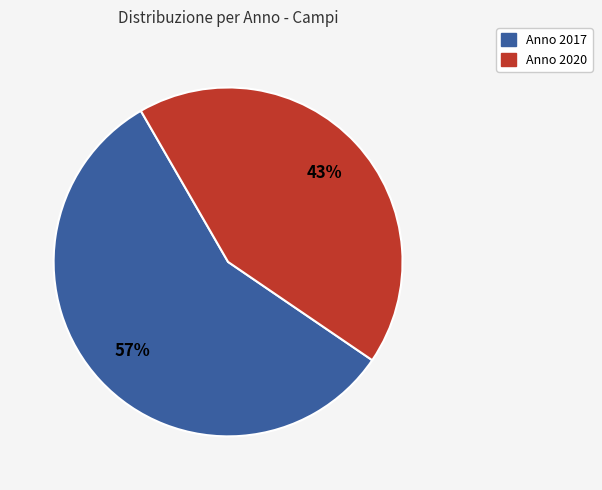

Is there a majority slice in this chart?

Yes